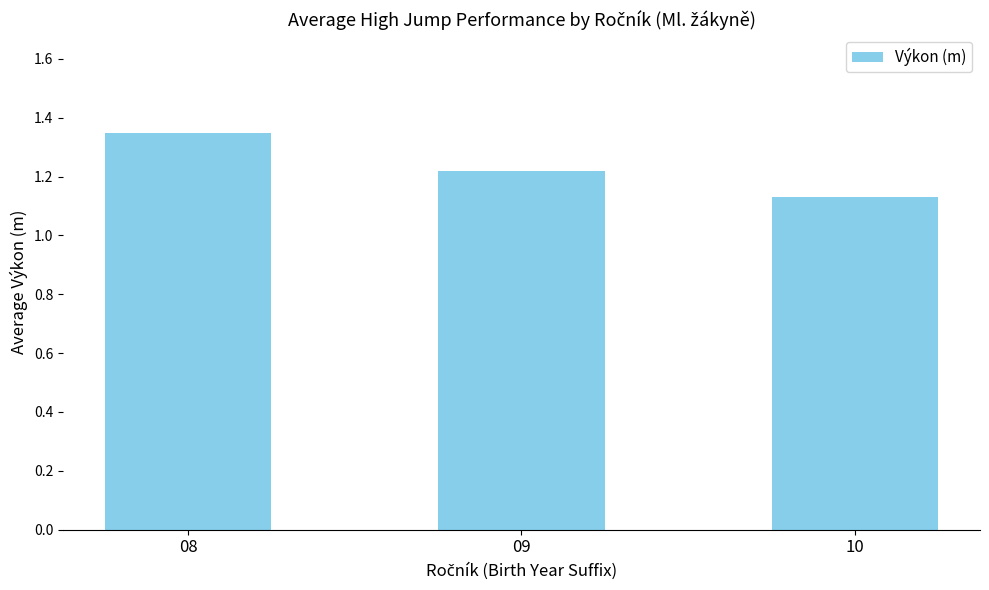

Rank the categories by value from highest to lowest.

08, 09, 10